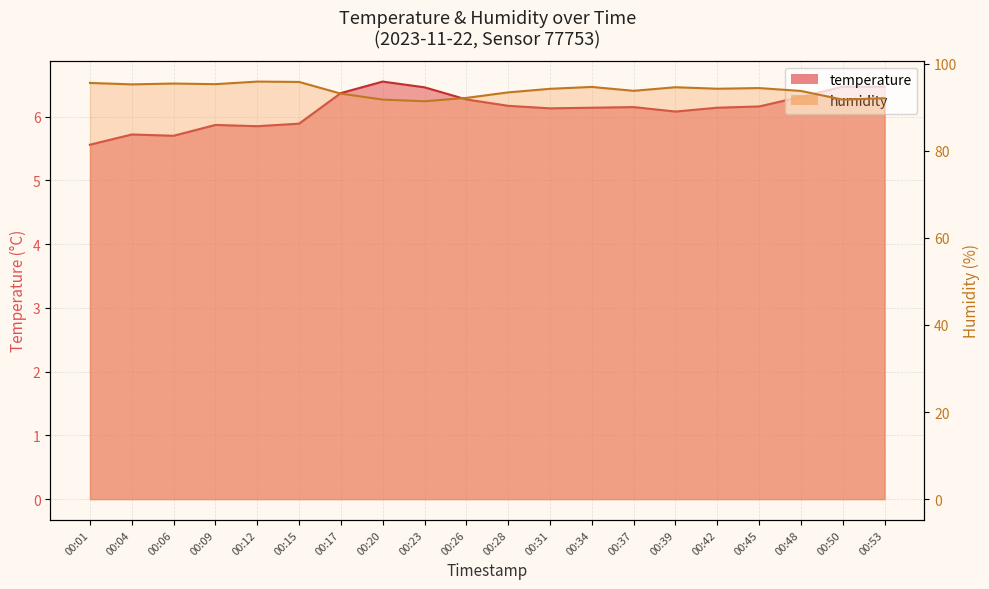

Reading left to right, extract all data points from this chart.

temperature: 5.6	5.7	5.7	5.9	5.8	5.9	6.4	6.5	6.5	6.3	6.2	6.1	6.1	6.2	6.1	6.1	6.2	6.3	6.5	6.5
humidity: 95.6	95.3	95.5	95.3	95.9	95.8	93.2	91.8	91.4	92.2	93.4	94.3	94.7	93.8	94.6	94.3	94.4	93.8	91.8	92.1